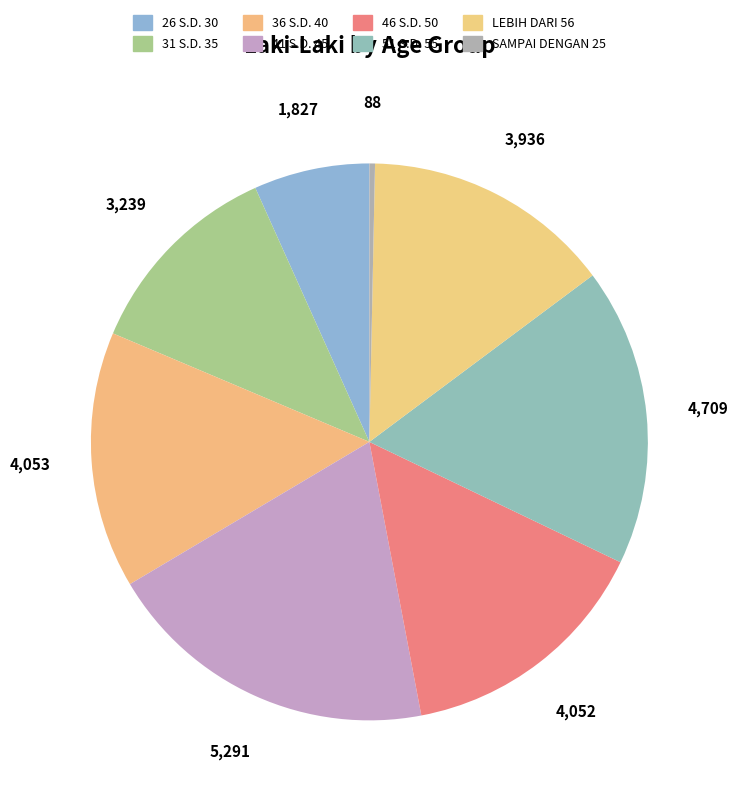

How many slices are in this pie chart?

8